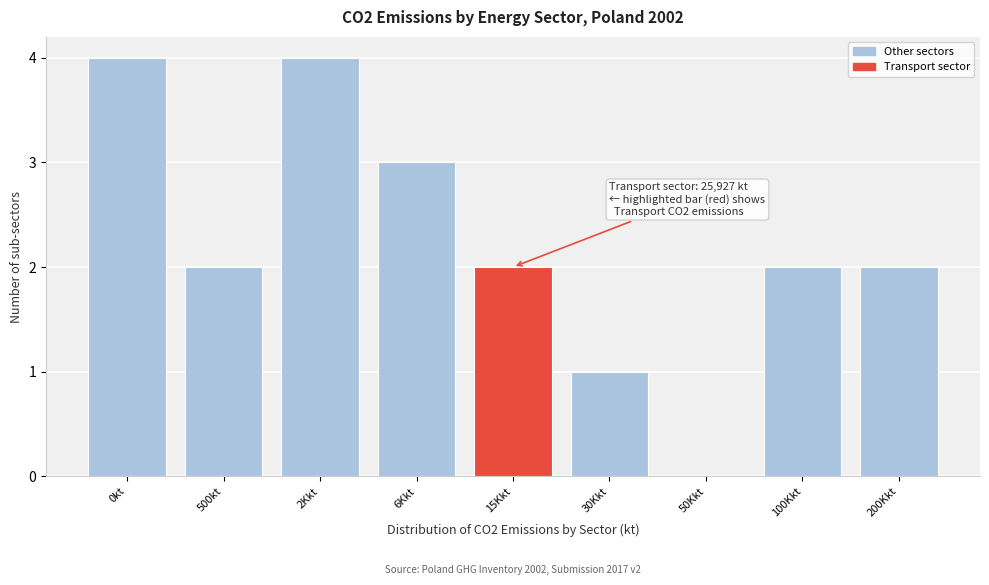

Reading left to right, what are all the values shown in this chart?

0kt=4	500kt=2	2Kkt=4	6Kkt=3	15Kkt=2	30Kkt=1	50Kkt=0	100Kkt=2	200Kkt=2